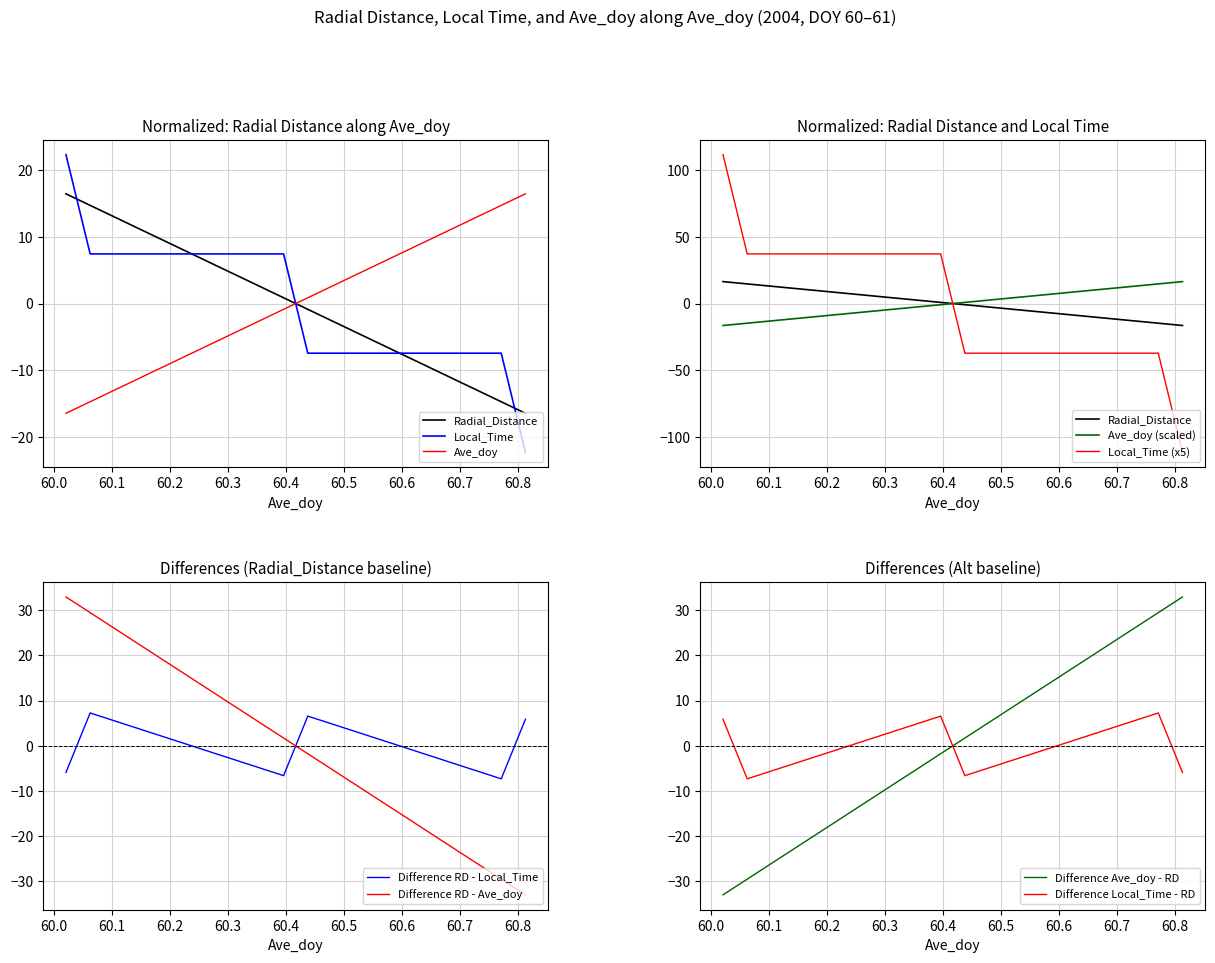

True or false: Local_Time has more than 2 points higher than both neighbors.

False